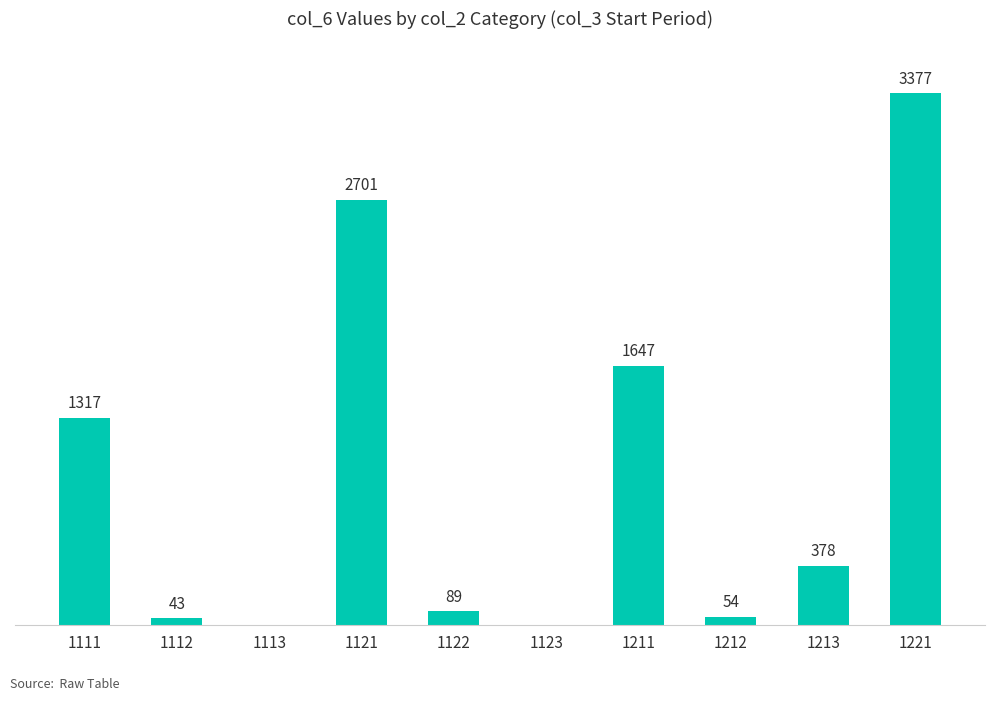

What is the difference between the values at 1112 and 1213?

335